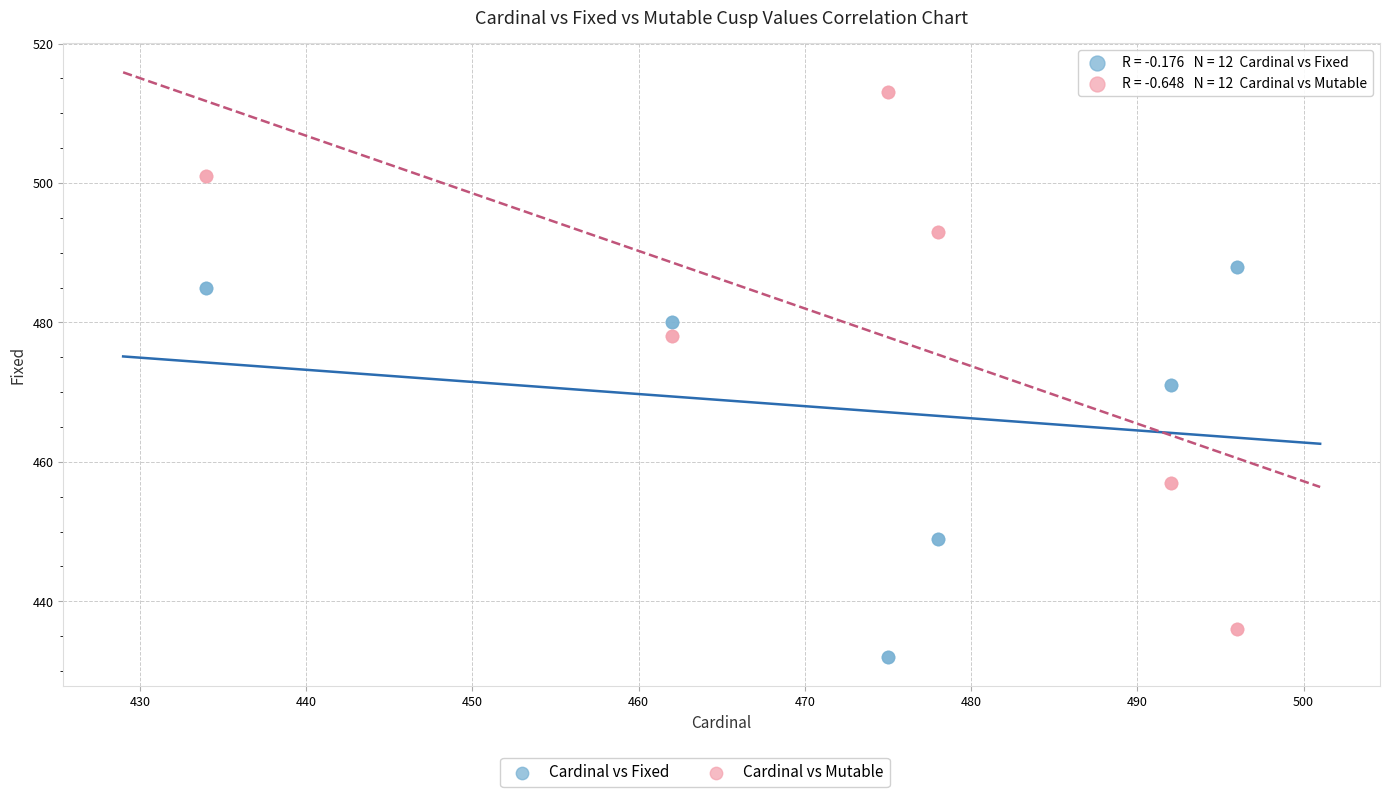

Which series contains the lowest Y value?

Cardinal vs Fixed